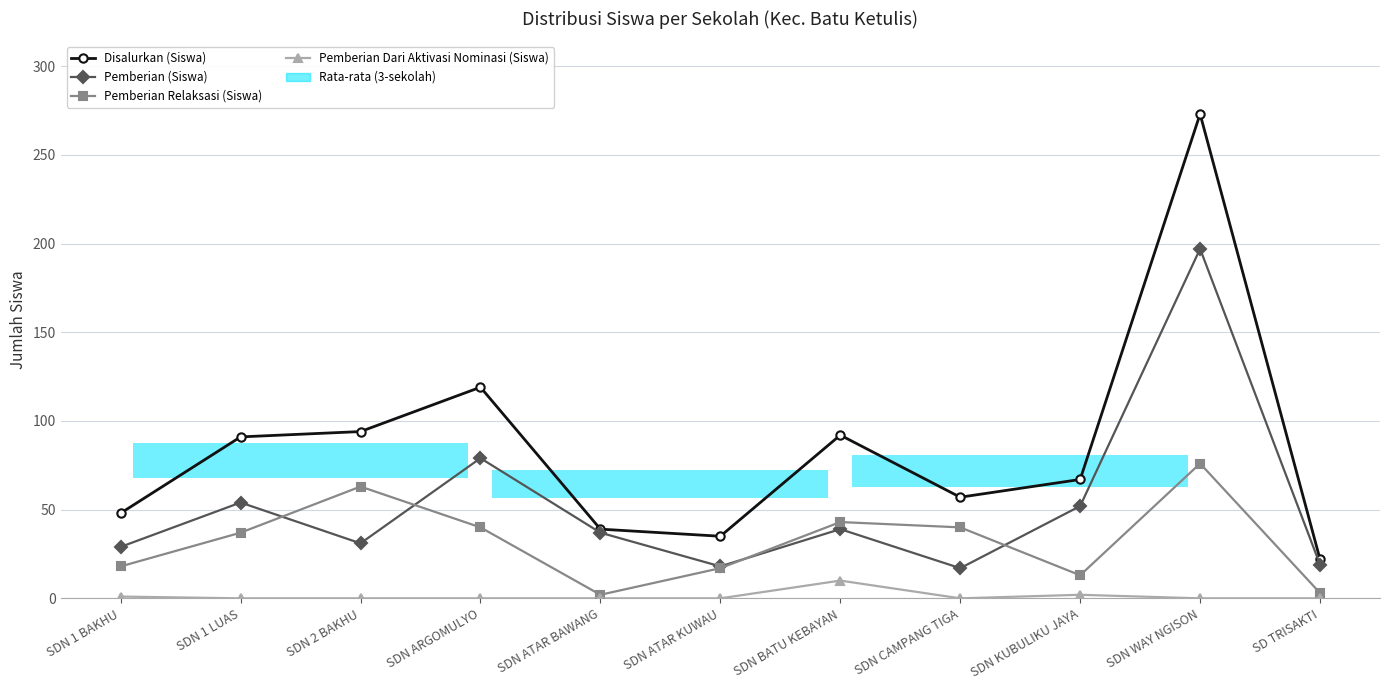

What is the value of the Pemberian Dari Aktivasi Nominasi (Siswa) bar at the 7th from the left?

10